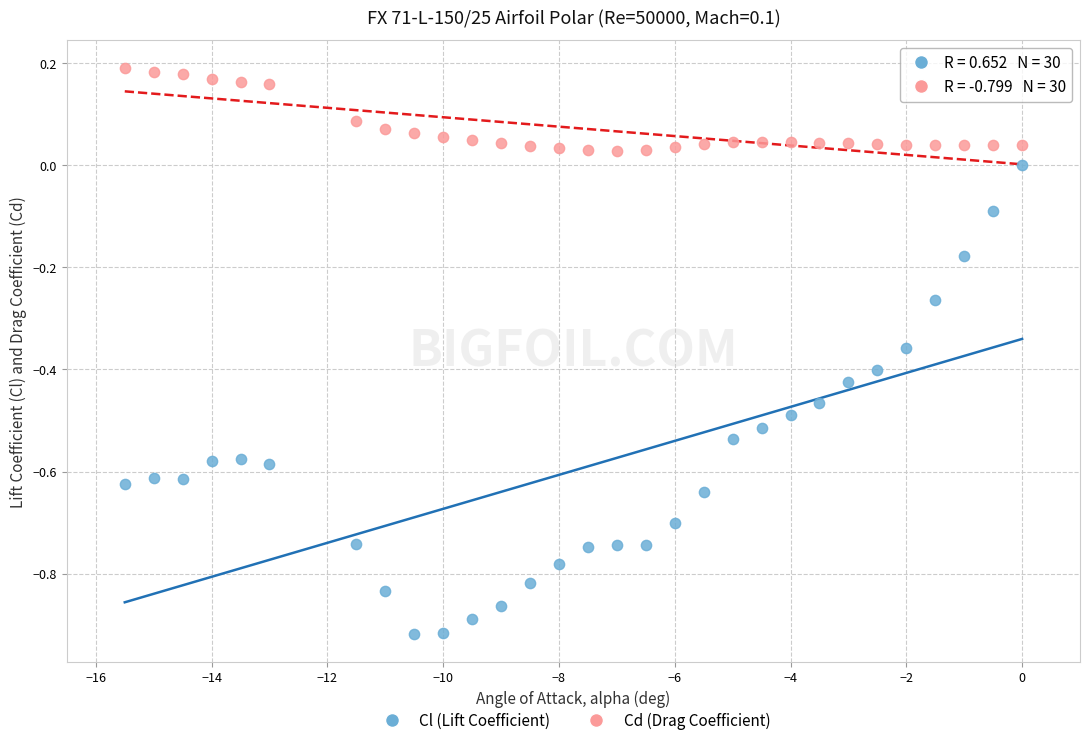

Which series contains the lowest Y value?

Cl (Lift Coefficient)